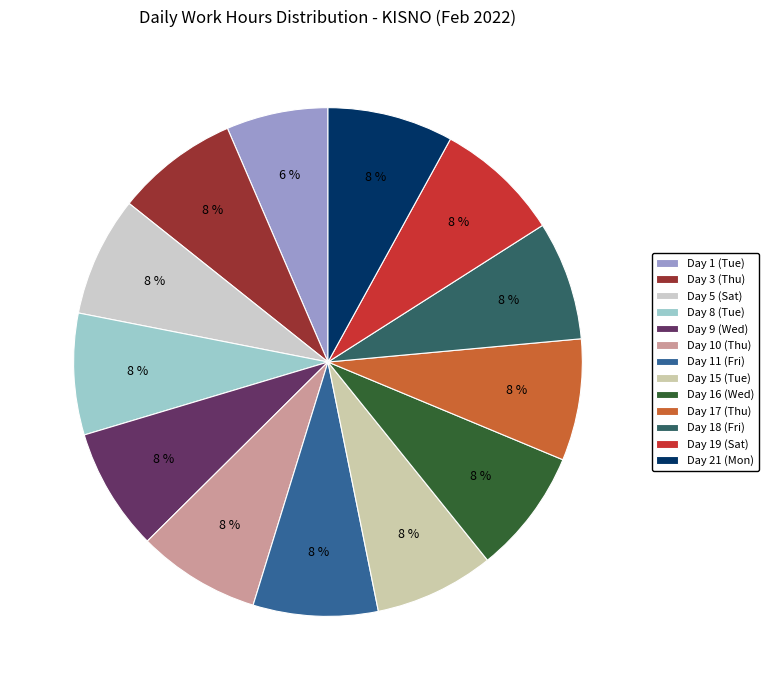

How many slices are in this pie chart?

13